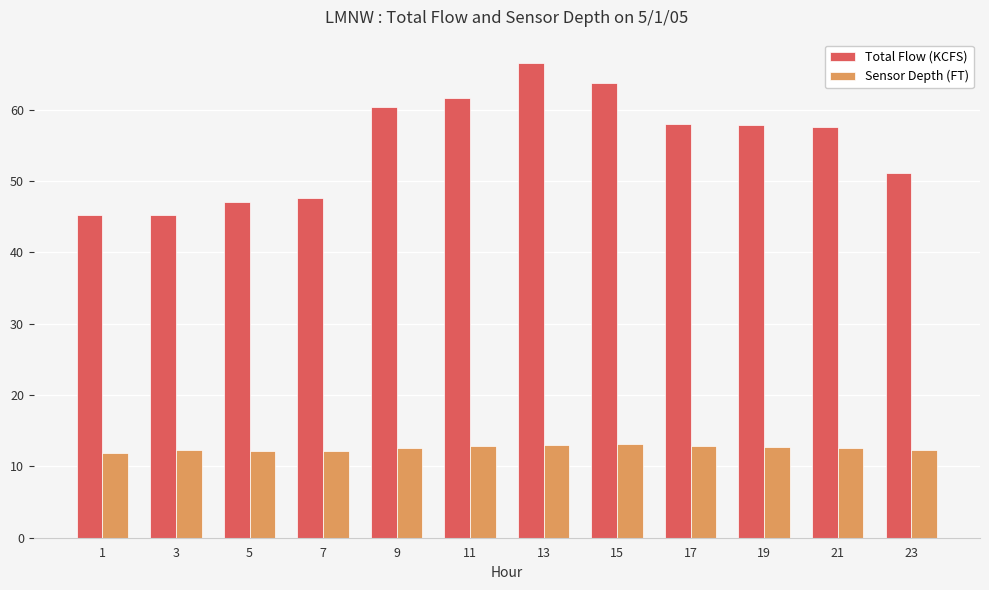

Is it true that Sensor Depth (FT) equals 13.2 at 15?

True